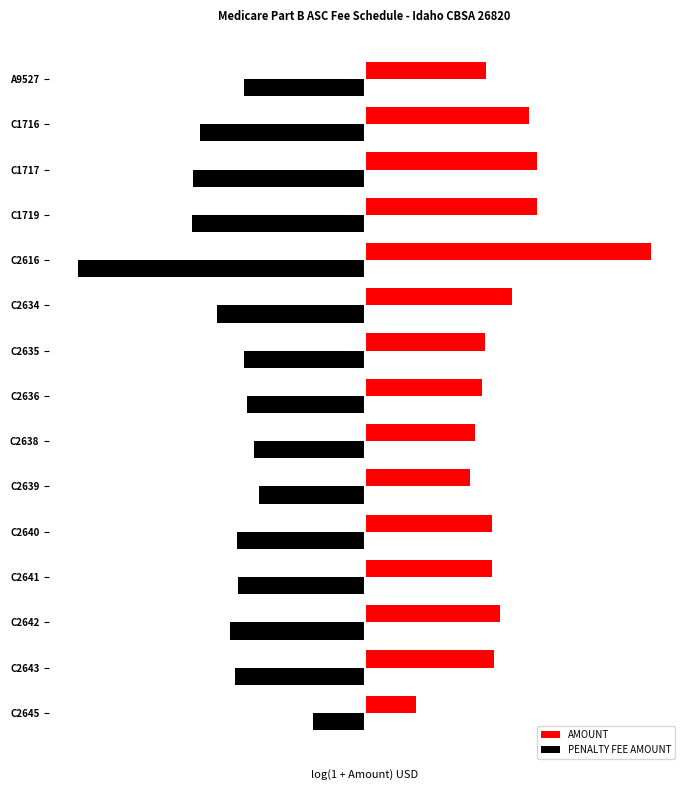

What are all the series names shown in the legend?

AMOUNT, PENALTY FEE AMOUNT